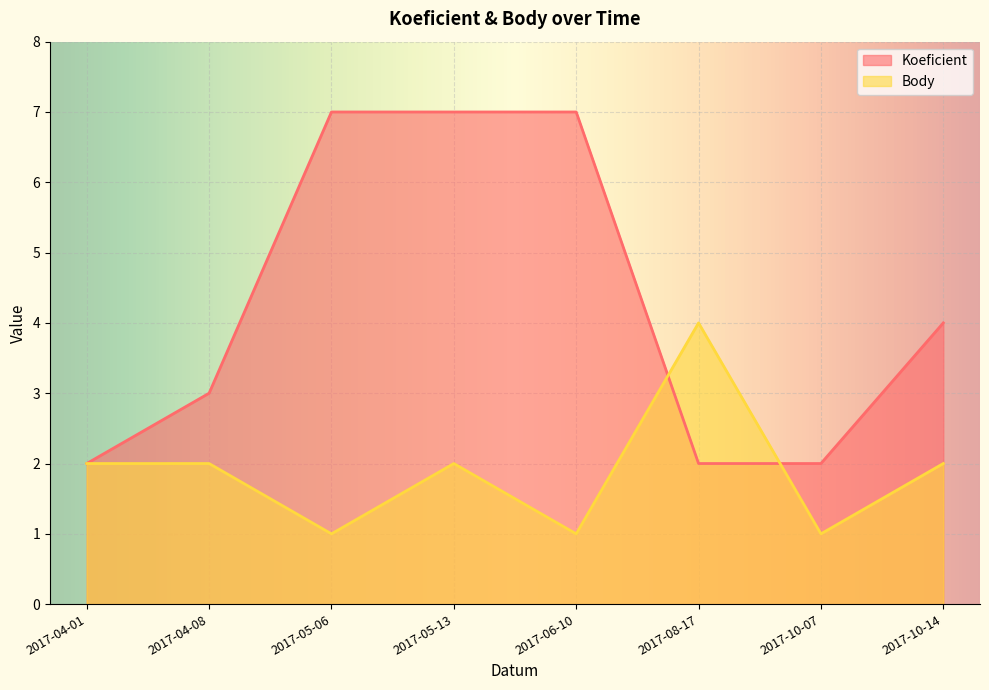

What are all the series names shown in the legend?

Koeficient, Body